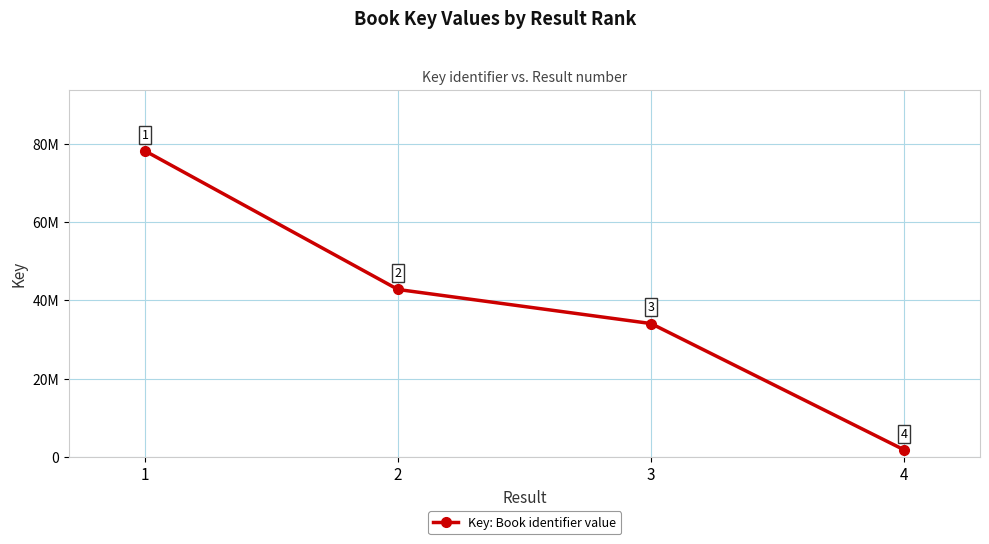

What is the value of the 3rd point from the left?

34059015